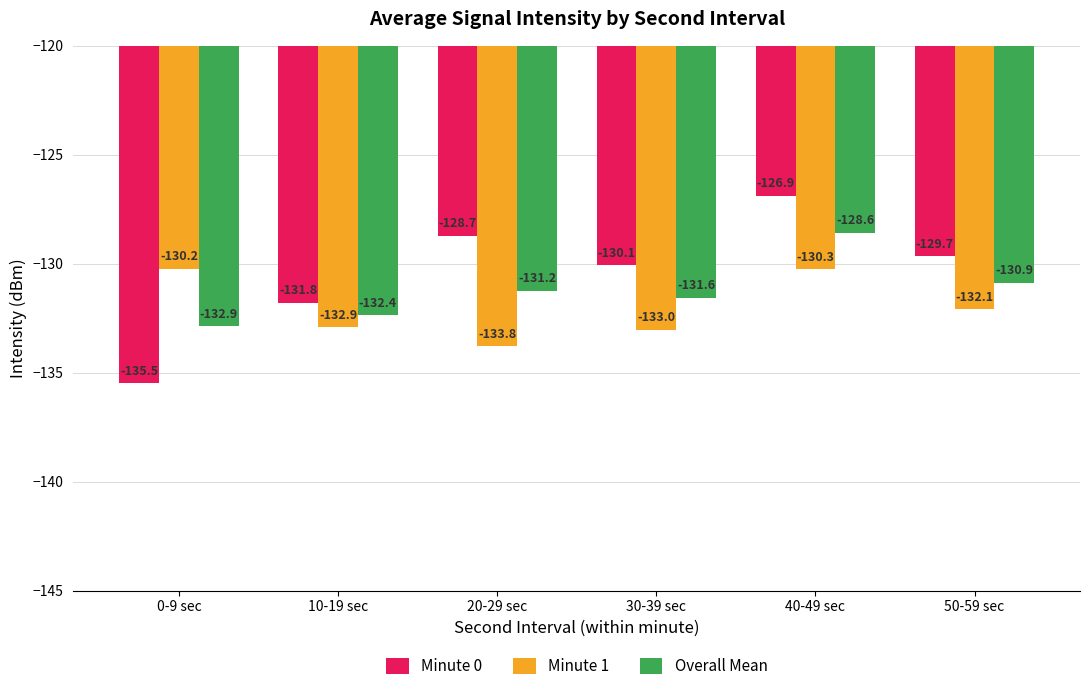

Rank the series by their maximum value, from highest to lowest.

Minute 0, Overall Mean, Minute 1